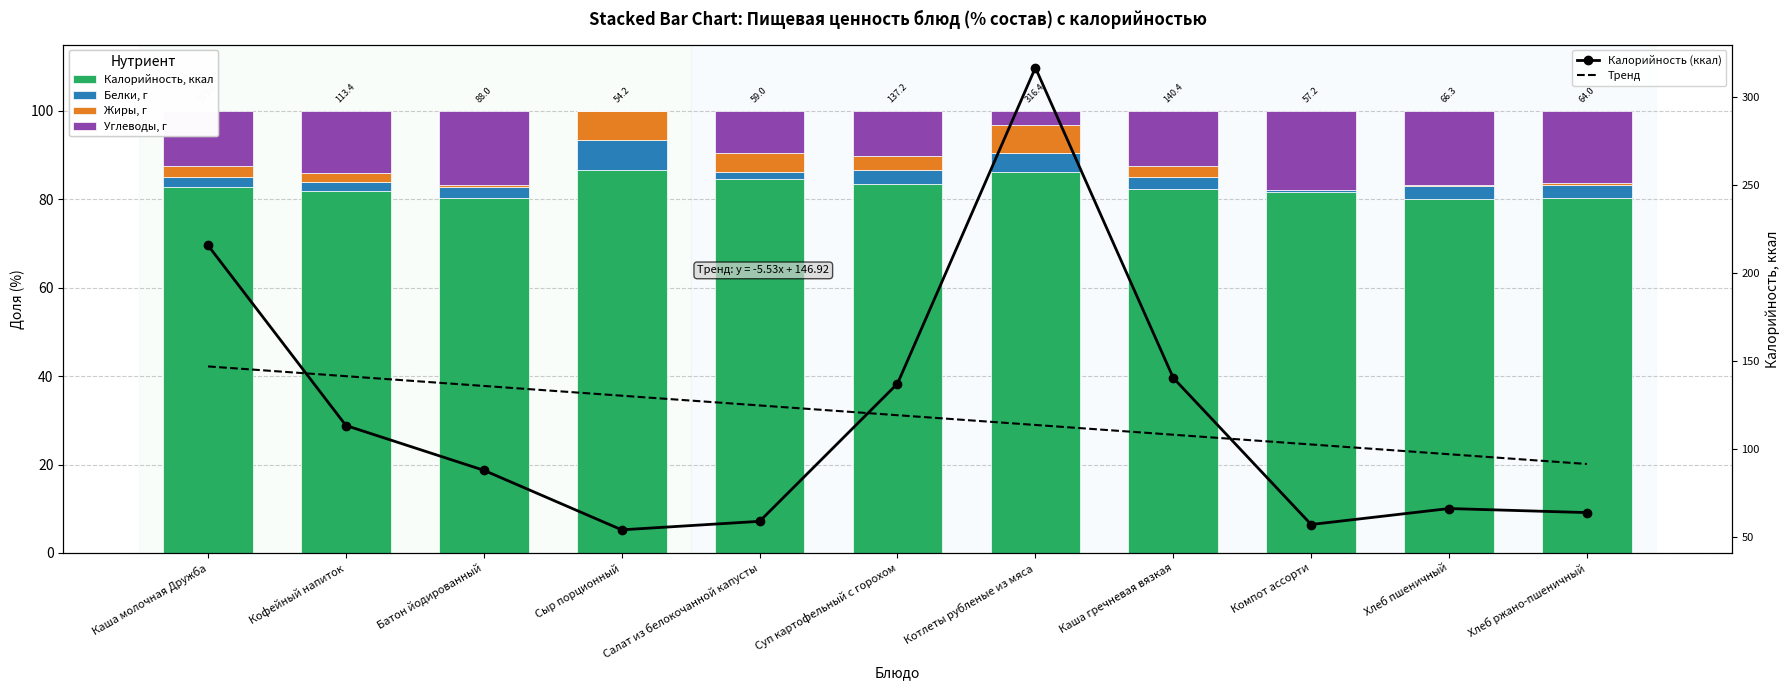

What are all the series names shown in the legend?

Калорийность, ккал, Белки, г, Жиры, г, Углеводы, г, Калорийность (ккал), Тренд